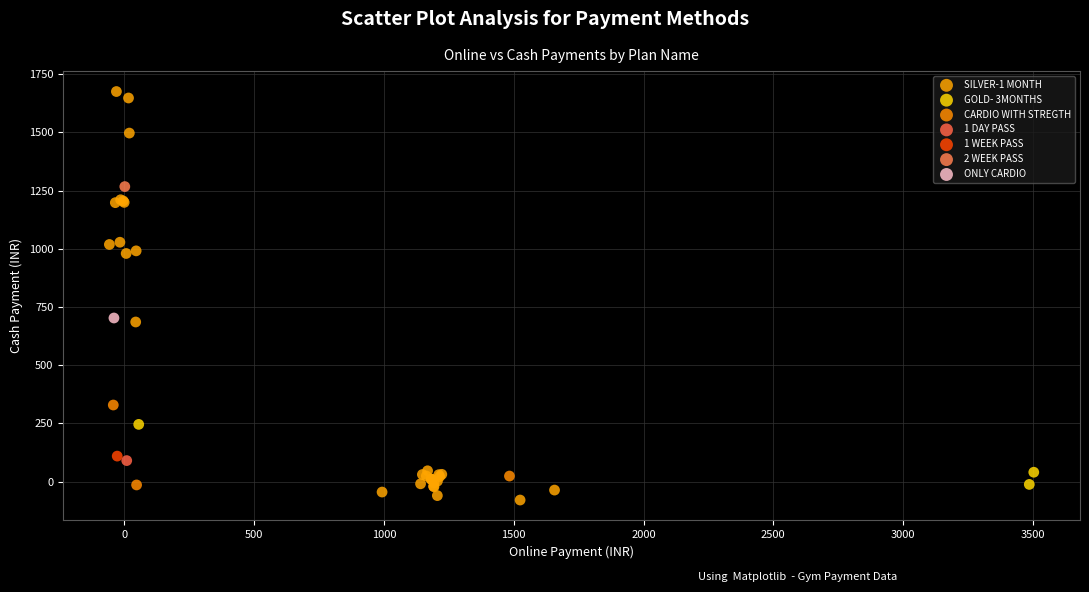

What are all the series names shown in the legend?

SILVER-1 MONTH, GOLD- 3MONTHS, CARDIO WITH STREGTH, 1 DAY PASS, 1 WEEK PASS, 2 WEEK PASS, ONLY CARDIO